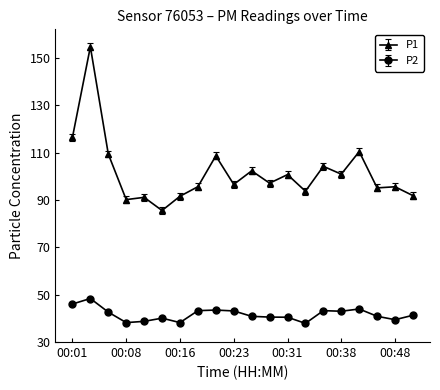

What is the difference between the maximum and second lowest values in the P2 series?

10.2